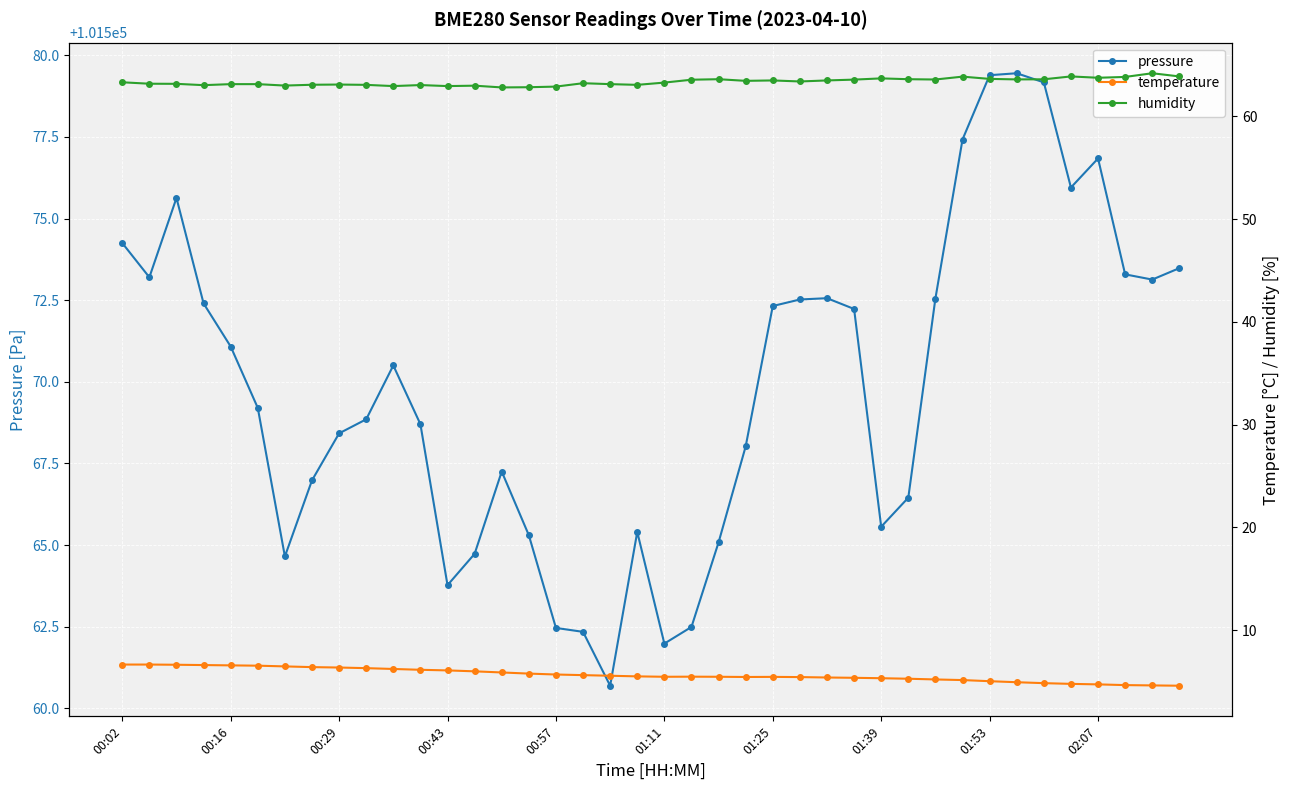

At which label does pressure first exceed 101570?

00:02